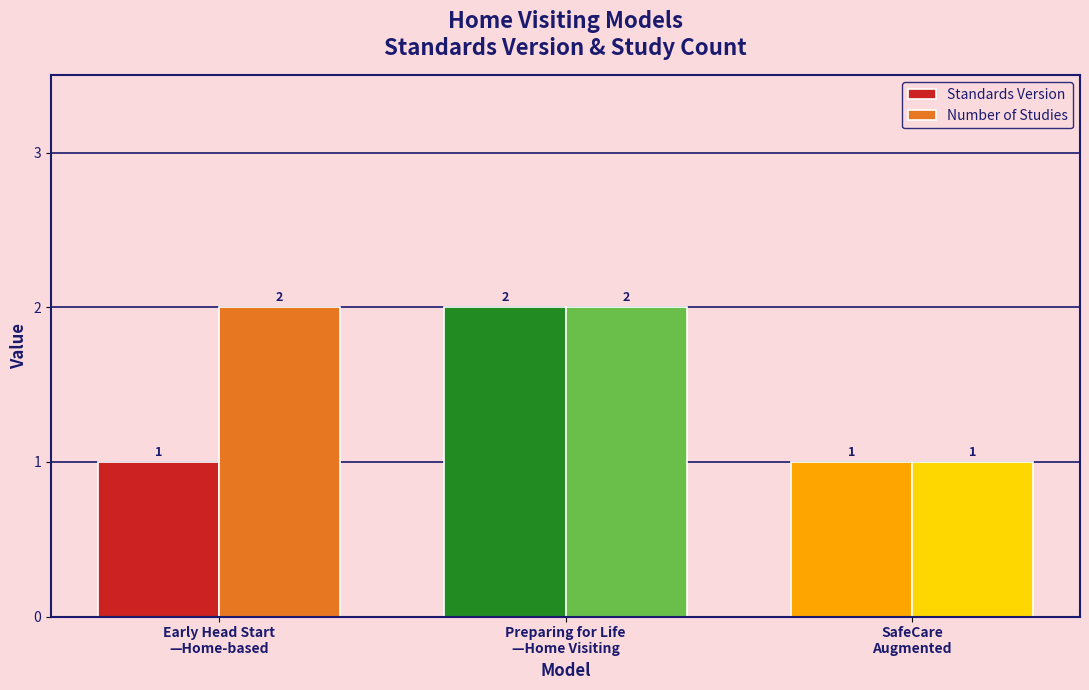

Rank the series by their average value, from highest to lowest.

Number of Studies, Standards Version